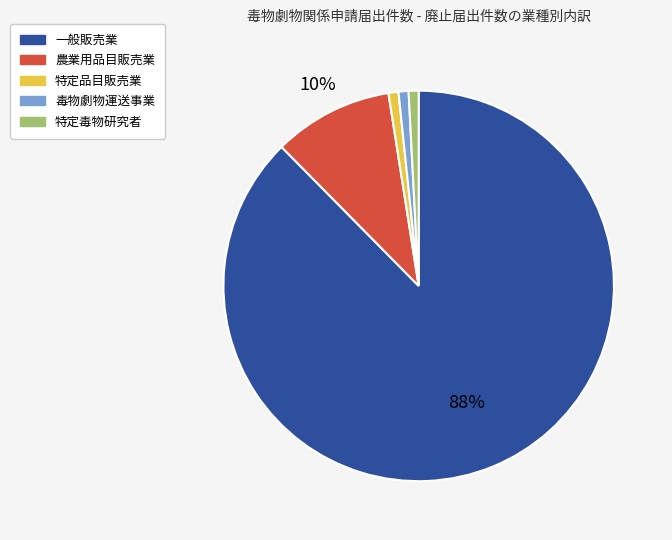

To the nearest percent, what is the combined percentage of 一般販売業 and 毒物劇物運送事業?

88%